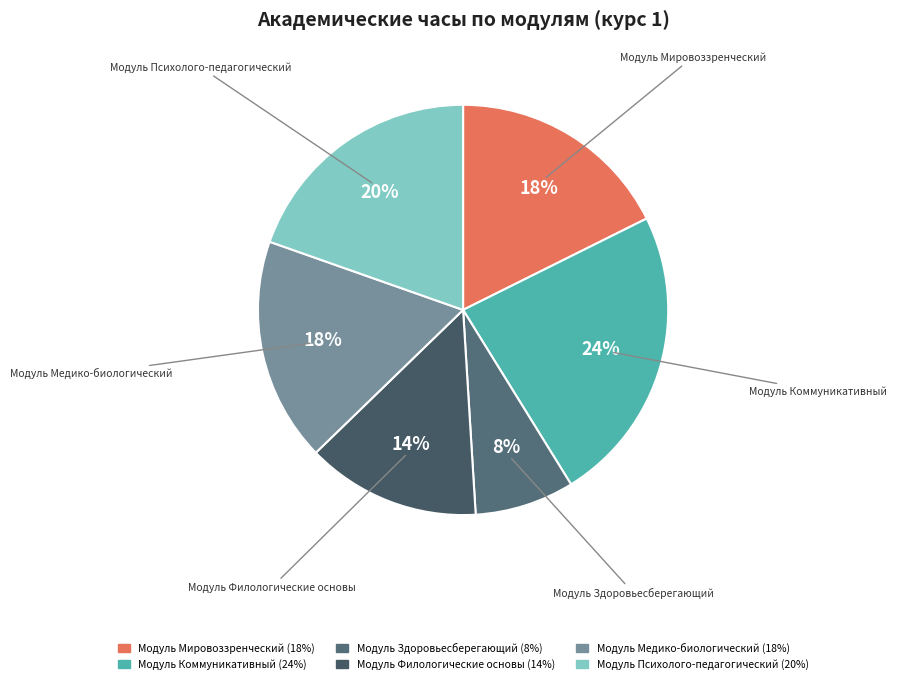

Is it true that Модуль Филологические основы is 4% of the pie?

False